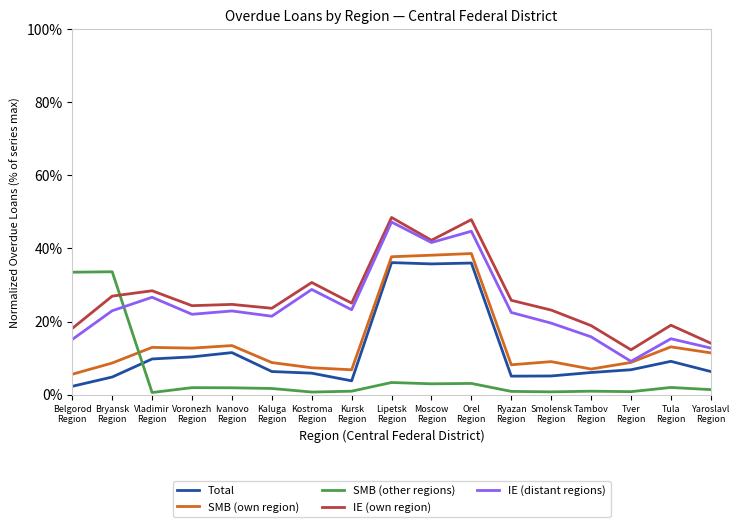

Which series changed the most between Voronezh
Region and Tver
Region?

IE (distant regions)